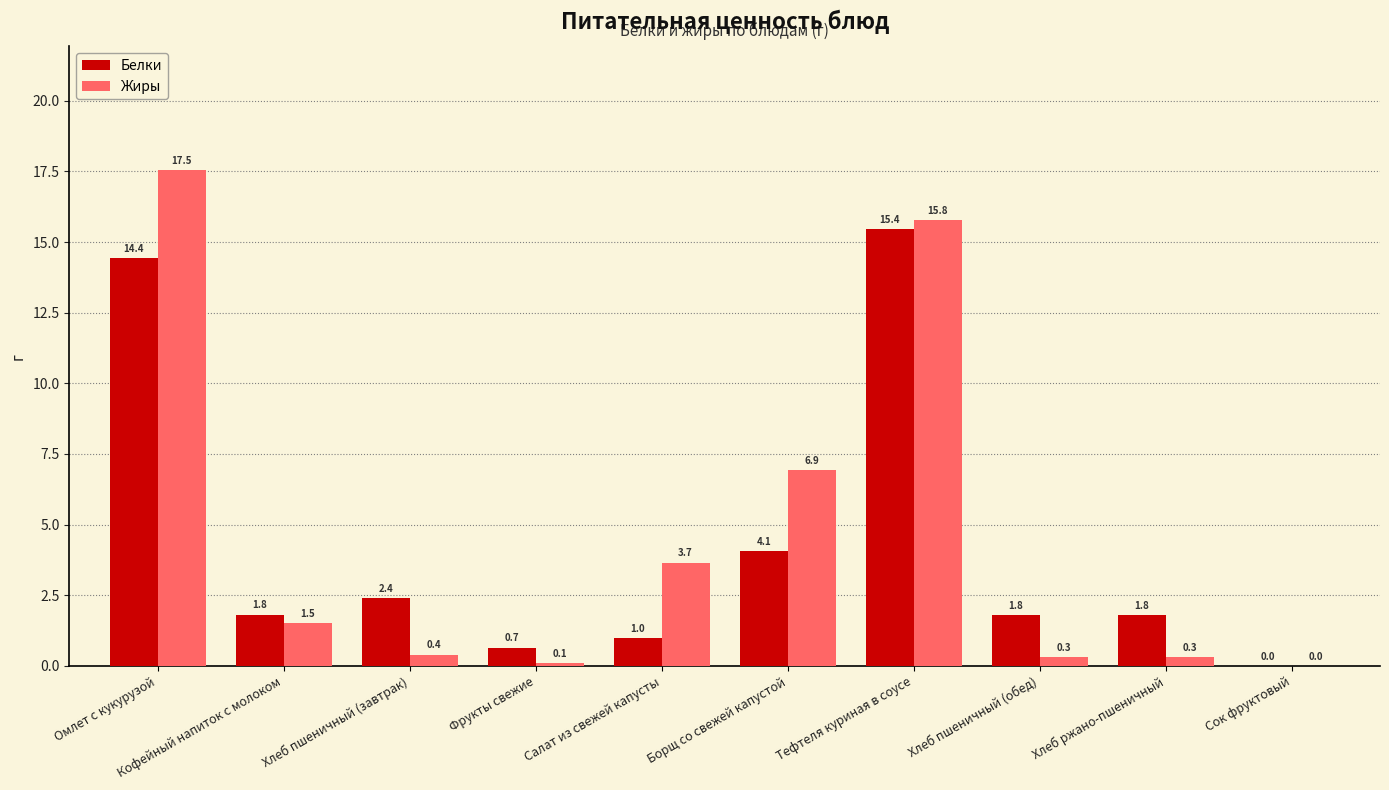

Which series has the widest spread of values?

Жиры